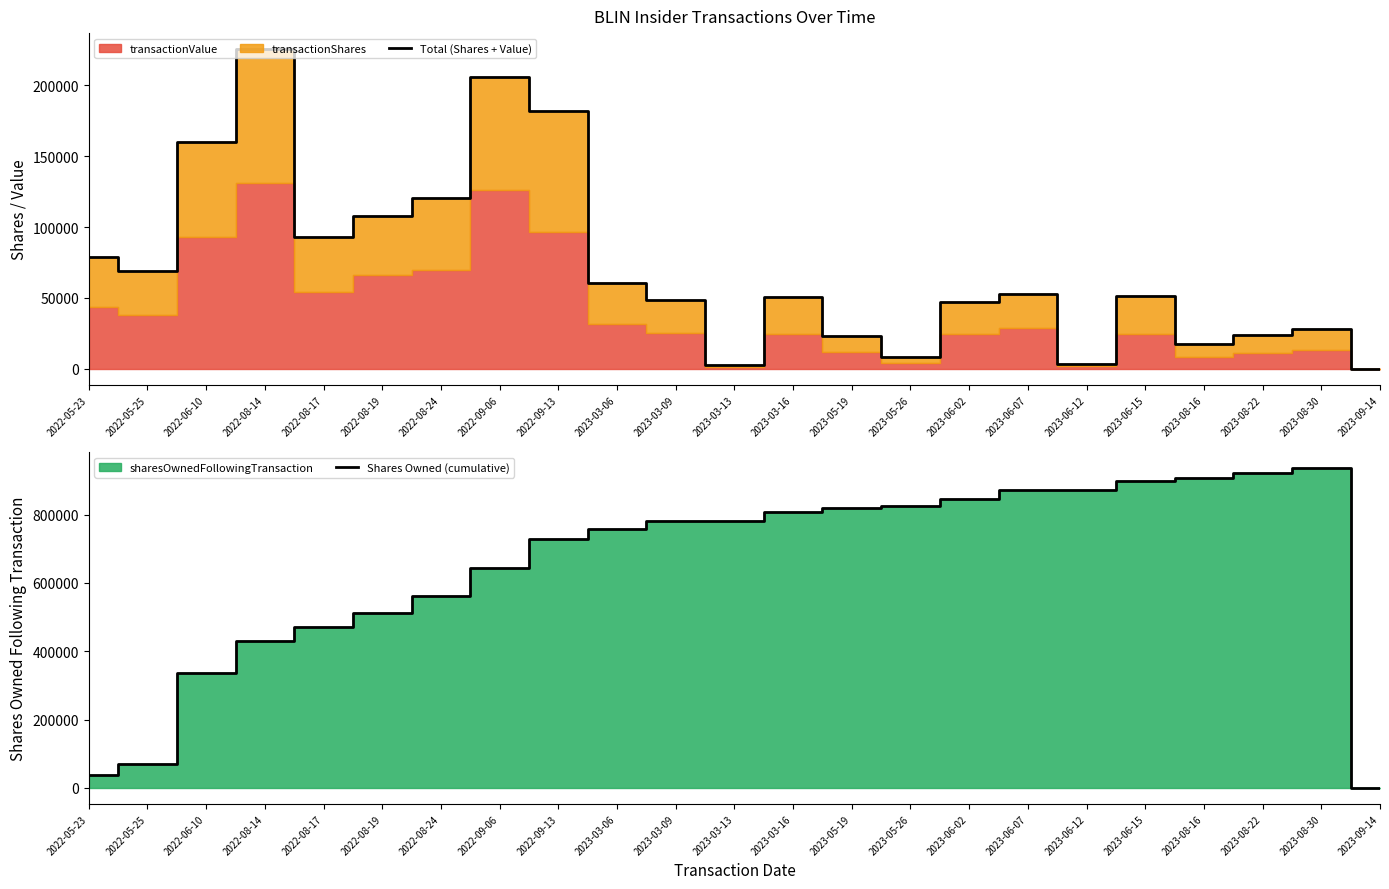

How many interior local peaks does the Total (Shares + Value) series have?

6